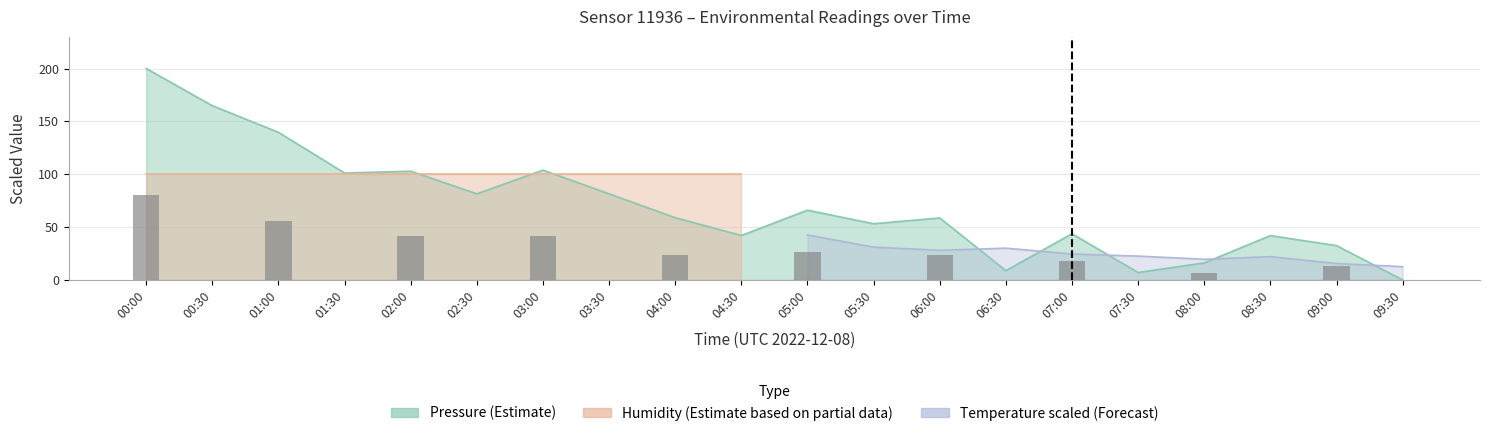

Reading right to left, what are all the values shown in this chart?

09:30=0.0	09:00=13.0	08:30=0.0	08:00=6.4	07:30=0.0	07:00=17.5	06:30=0.0	06:00=23.4	05:30=0.0	05:00=26.4	04:30=0.0	04:00=23.5	03:30=0.0	03:00=41.5	02:30=0.0	02:00=41.1	01:30=0.0	01:00=55.9	00:30=0.0	00:00=80.0